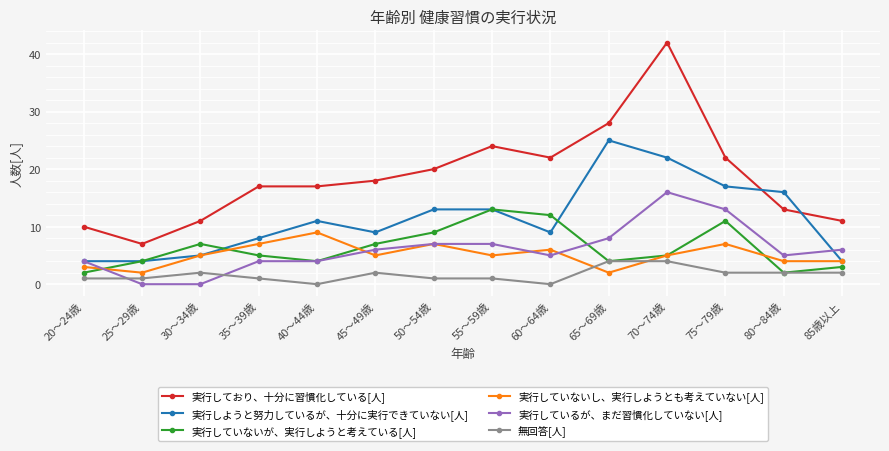

What is the difference between the maximum and second lowest values in the 実行しようと努力しているが、十分に実行できていない[人] series?

21